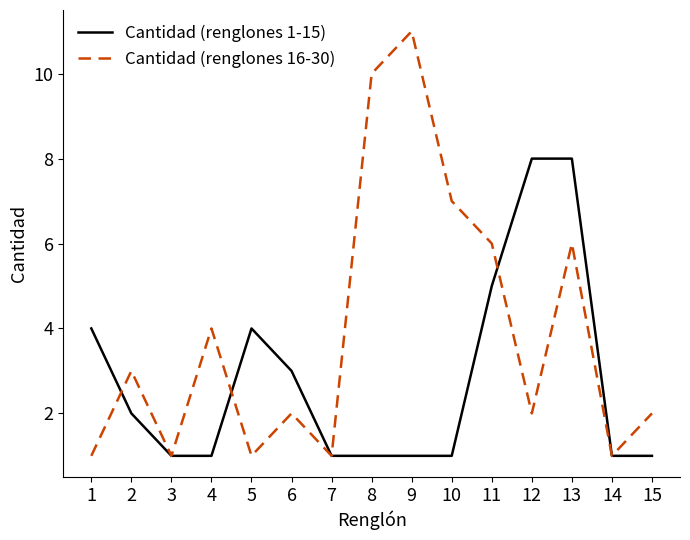

At which category is the sum across all series the highest?

13